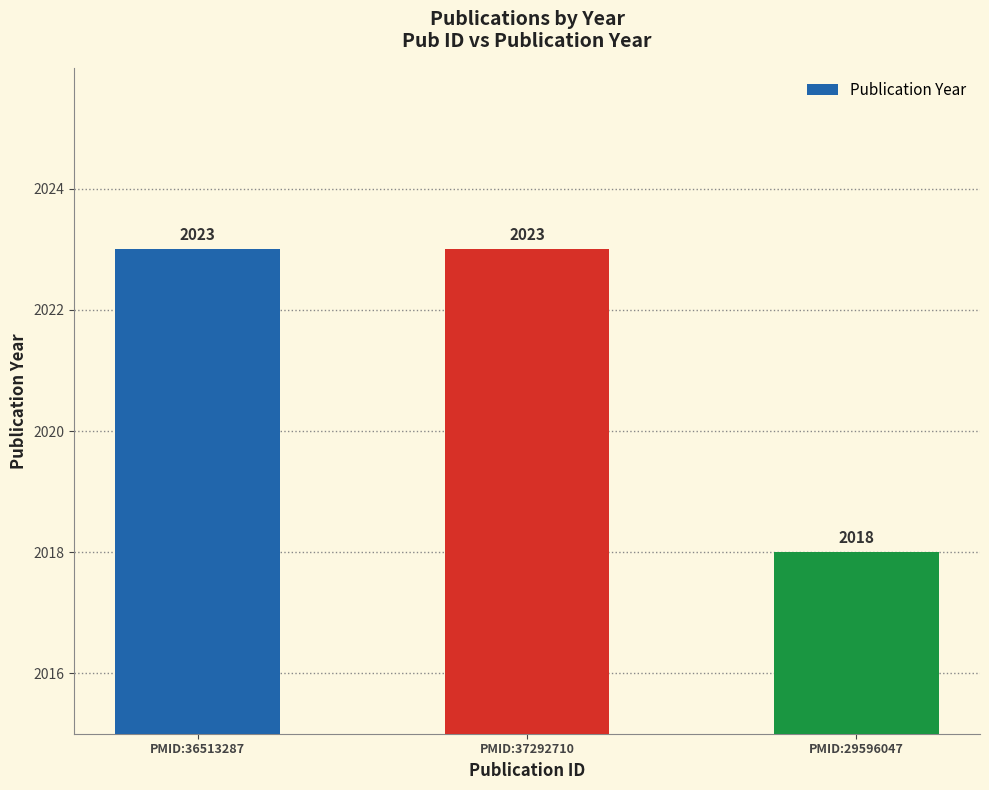

Approximately how many times larger is the value at PMID:29596047 compared to PMID:37292710?

1.0